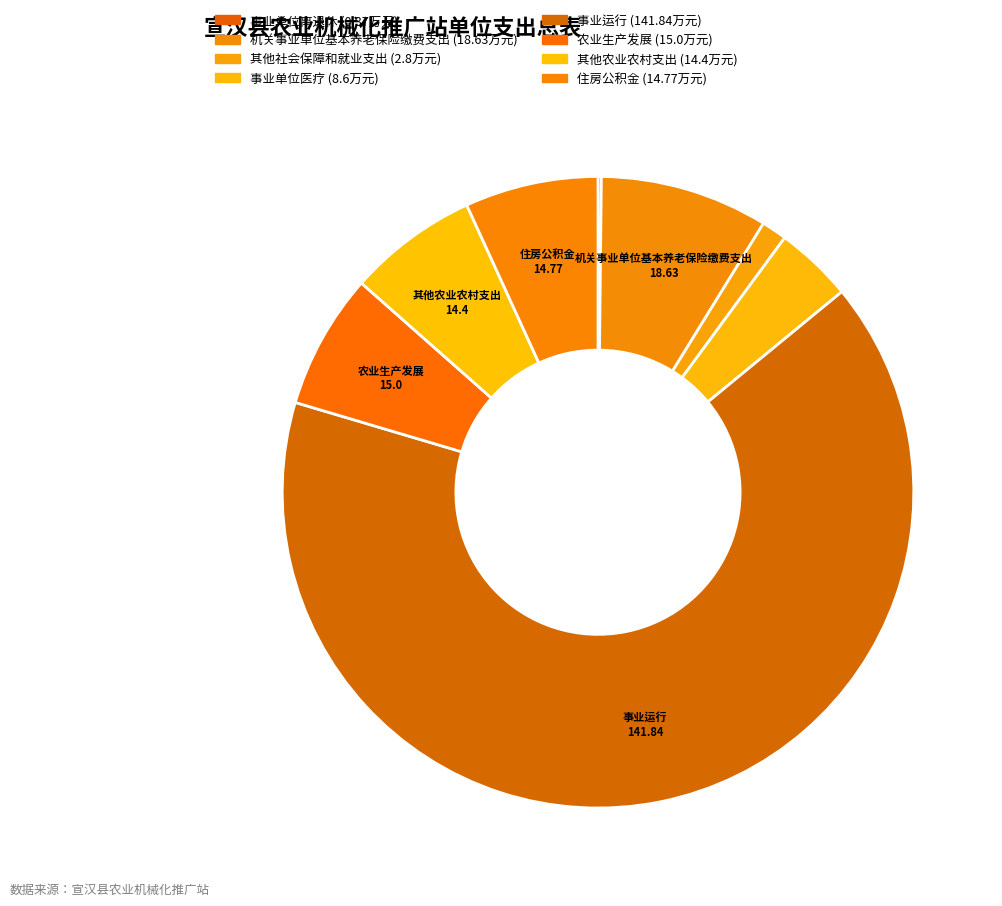

To the nearest percent, what is the difference between the 住房公积金 and 事业单位离退休 slice percentages?

7%